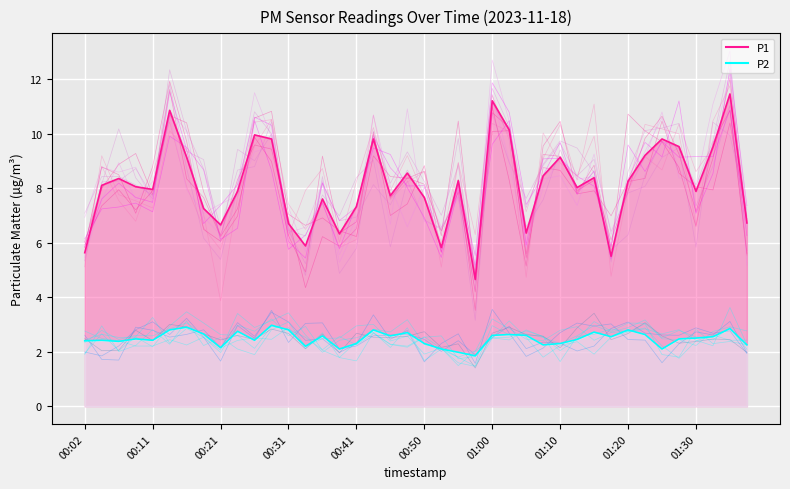

How many series are shown in this chart?

2